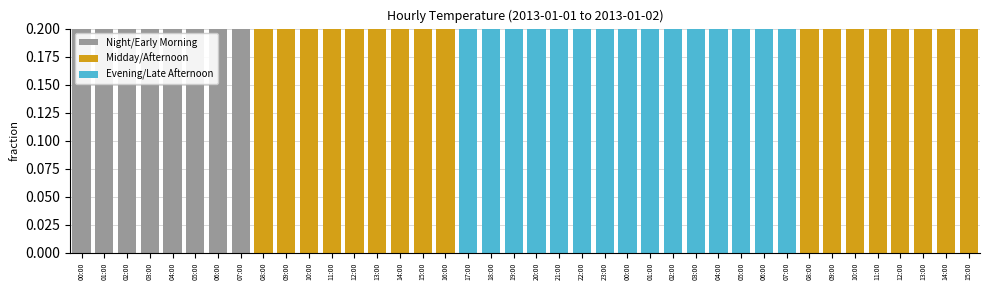

Rank the categories by value from lowest to highest.

06:00, 07:00, 07:00, 04:00, 05:00, 06:00, 04:00, 05:00, 03:00, 02:00, 02:00, 01:00, 03:00, 01:00, 00:00, 08:00, 23:00, 00:00, 22:00, 21:00, 08:00, 20:00, 09:00, 19:00, 18:00, 10:00, 09:00, 11:00, 12:00, 13:00, 17:00, 10:00, 14:00, 15:00, 16:00, 12:00, 11:00, 14:00, 13:00, 15:00